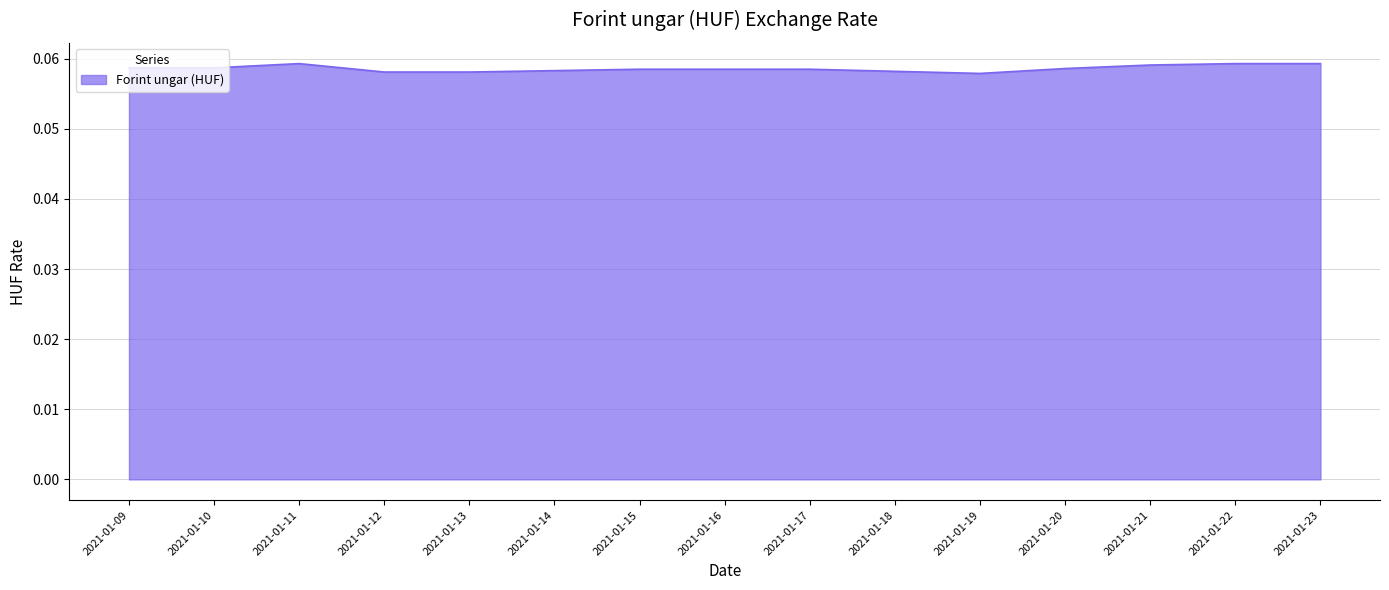

Is it true that the value at 2021-01-23 is 0.0?

False